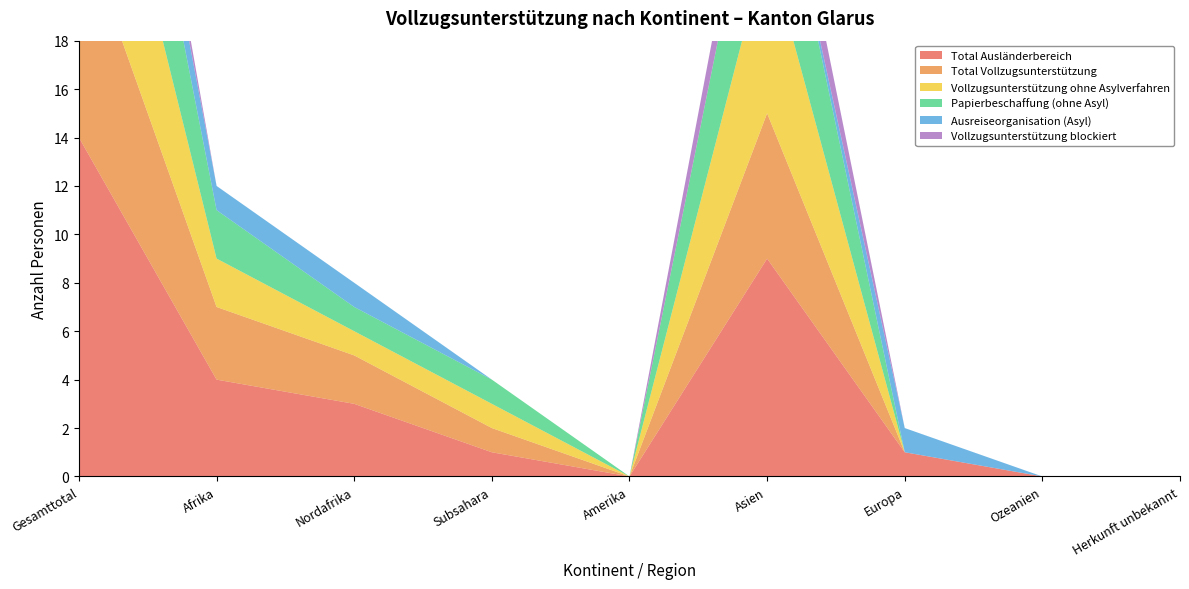

Reading left to right, list all the values displayed in this chart.

Total Ausländerbereich: 14	4	3	1	0	9	1	0	0
Total Vollzugsunterstützung: 9	3	2	1	0	6	0	0	0
Vollzugsunterstützung ohne Asylverfahren: 9	2	1	1	0	7	0	0	0
Papierbeschaffung (ohne Asyl): 8	2	1	1	0	6	0	0	0
Ausreiseorganisation (Asyl): 2	1	1	0	0	0	1	0	0
Vollzugsunterstützung blockiert: 2	0	0	0	0	2	0	0	0